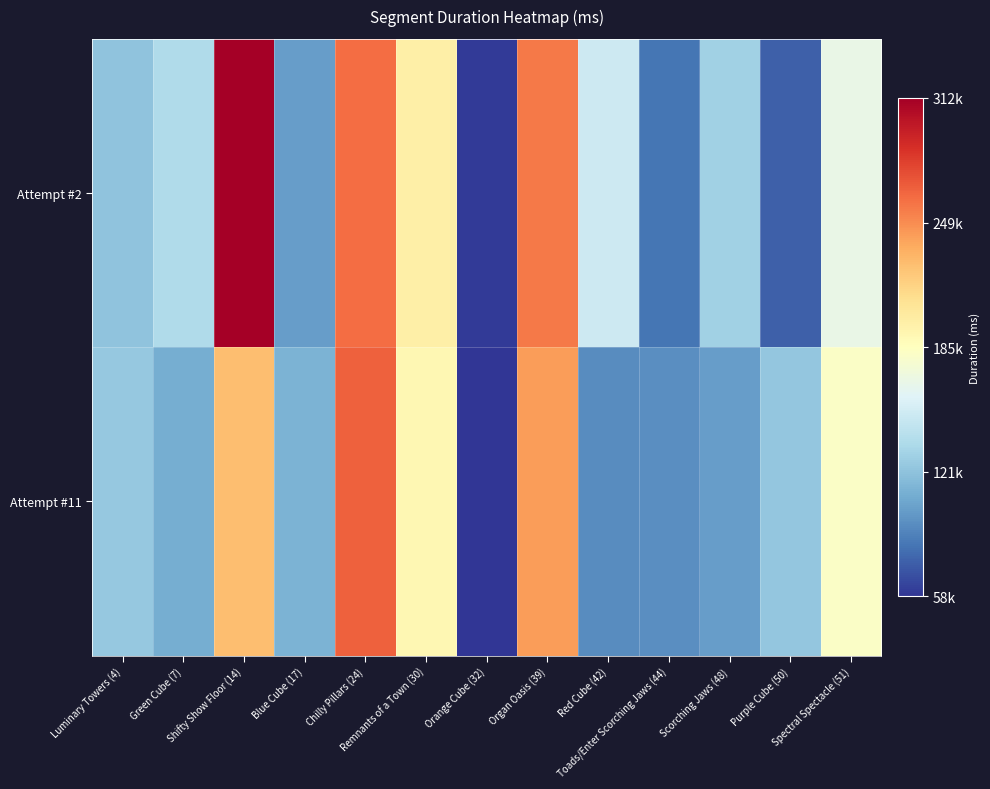

Count the number of categories in the chart.

13